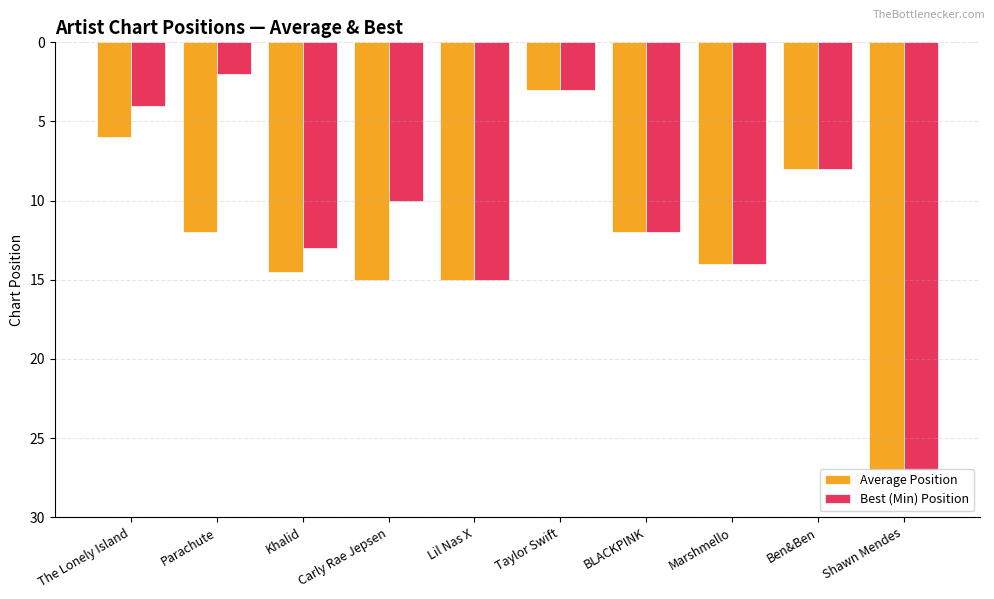

How many categories are shown in the chart?

10